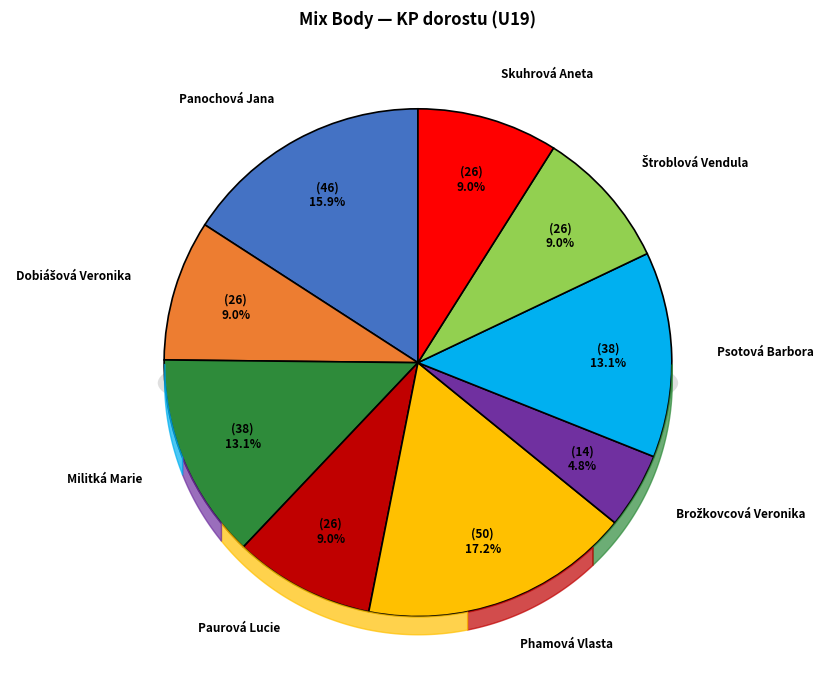

What portion of the pie excludes Brožkovcová Veronika?

95.2%